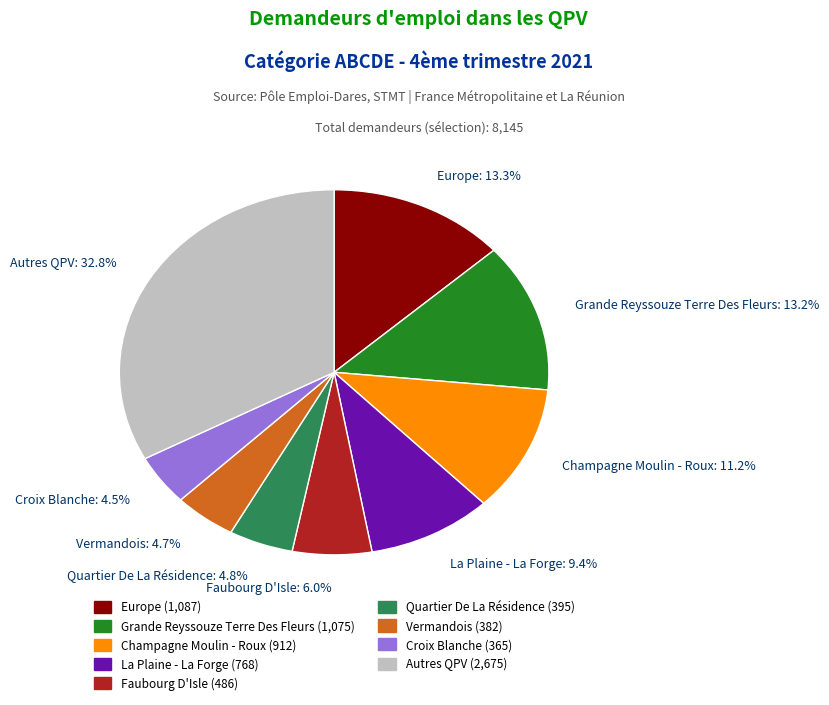

What is the largest slice in the pie chart?

Autres QPV: 32.8%